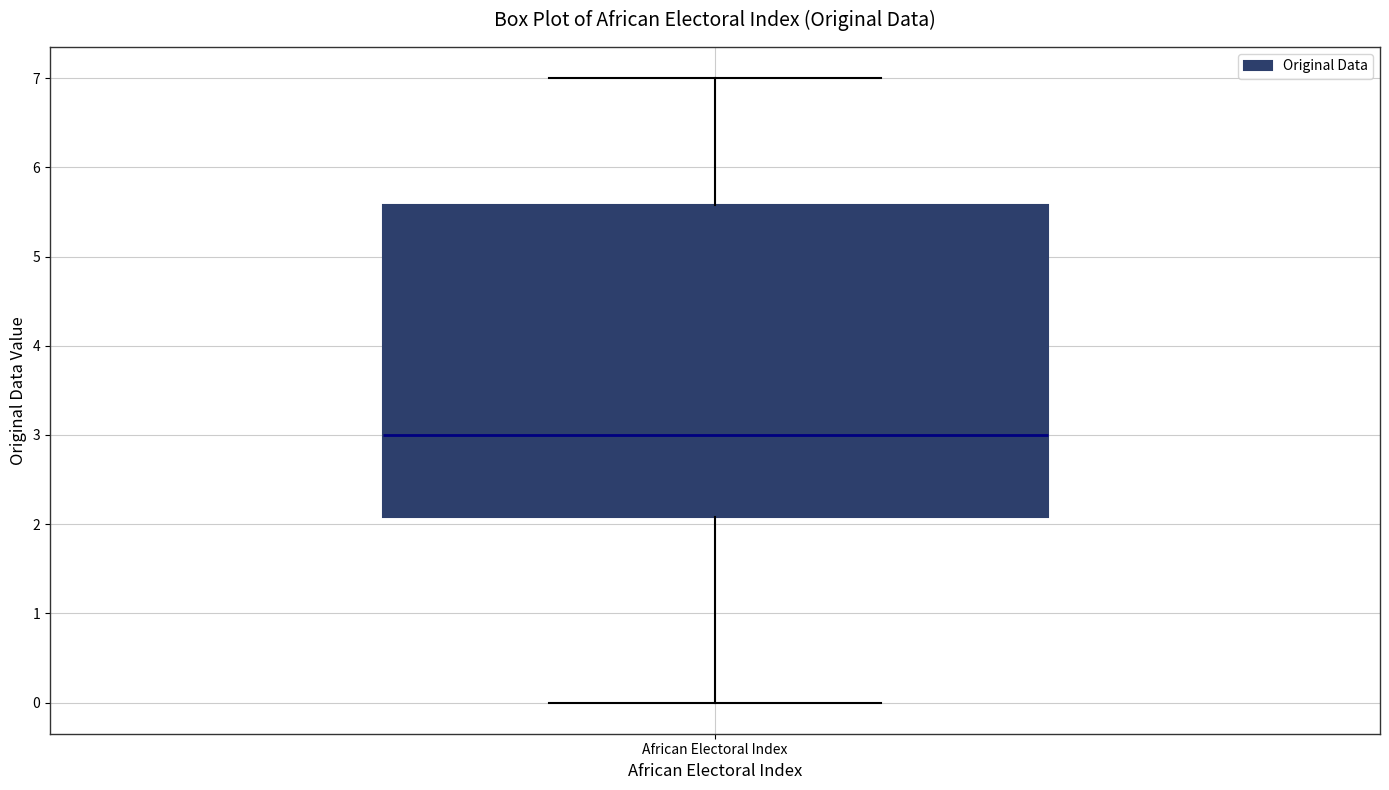

Transcribe this box plot: give where the median line is, the range the box spans, and where the two whiskers end, as read against the y-axis. The values are not printed on the chart, so give them approximately, as read against the axis.

median 3.0, box 2.1 to 5.6, whiskers 0.0 to 7.0